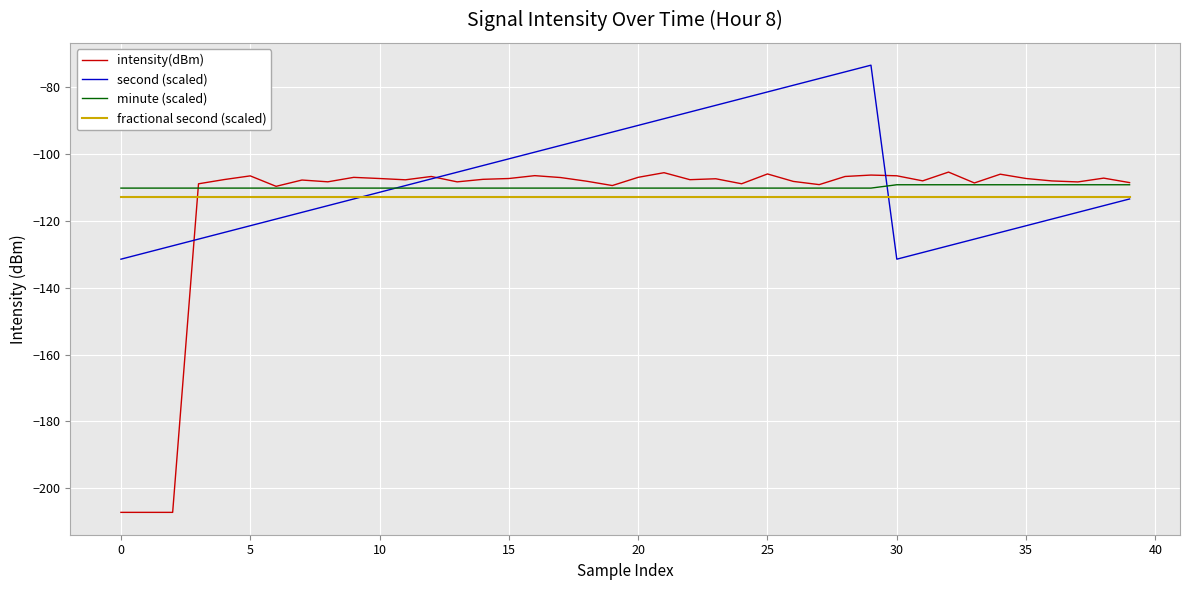

What is the difference between the second highest and second lowest values in the intensity(dBm) series?

101.6